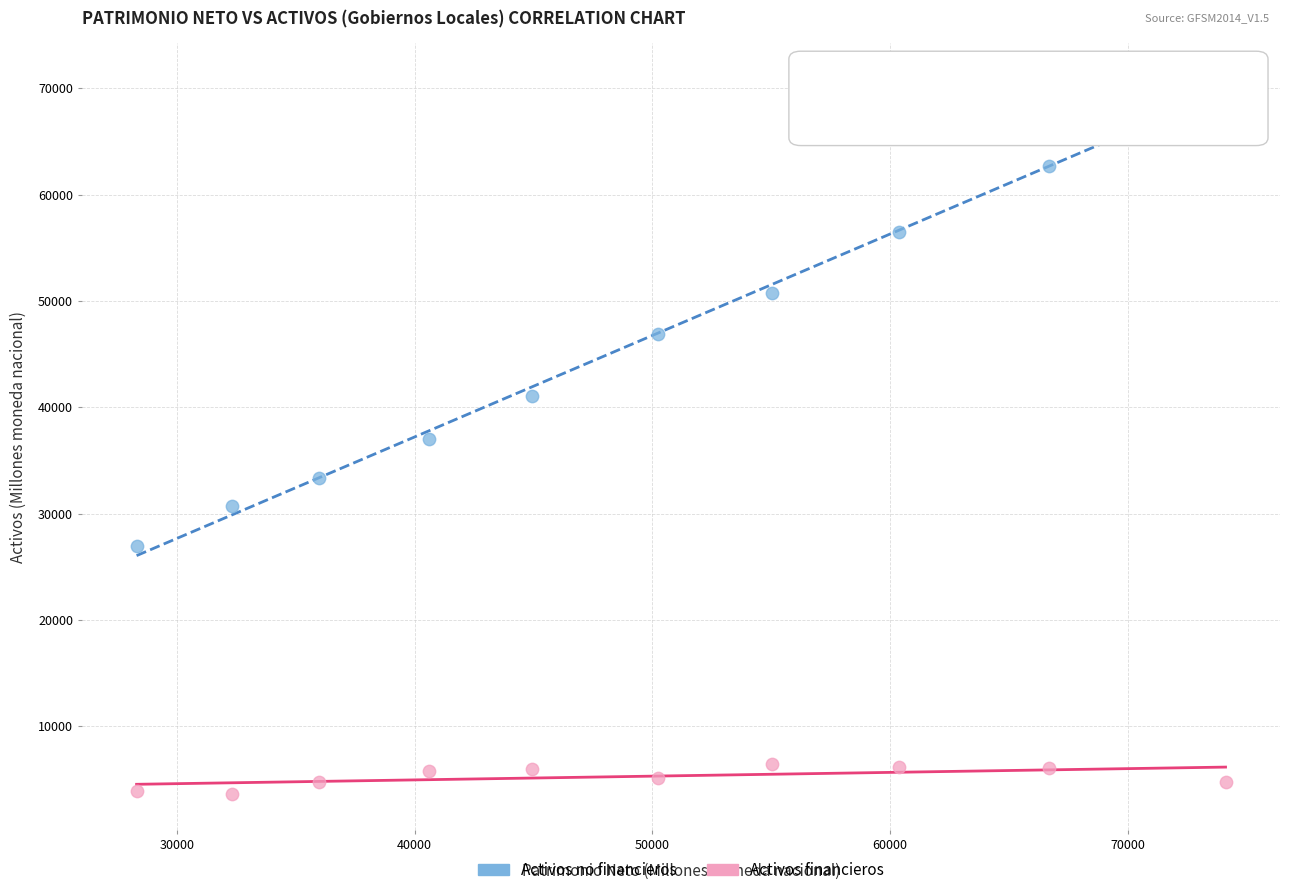

Which series contains the highest Y value?

Activos no financieros